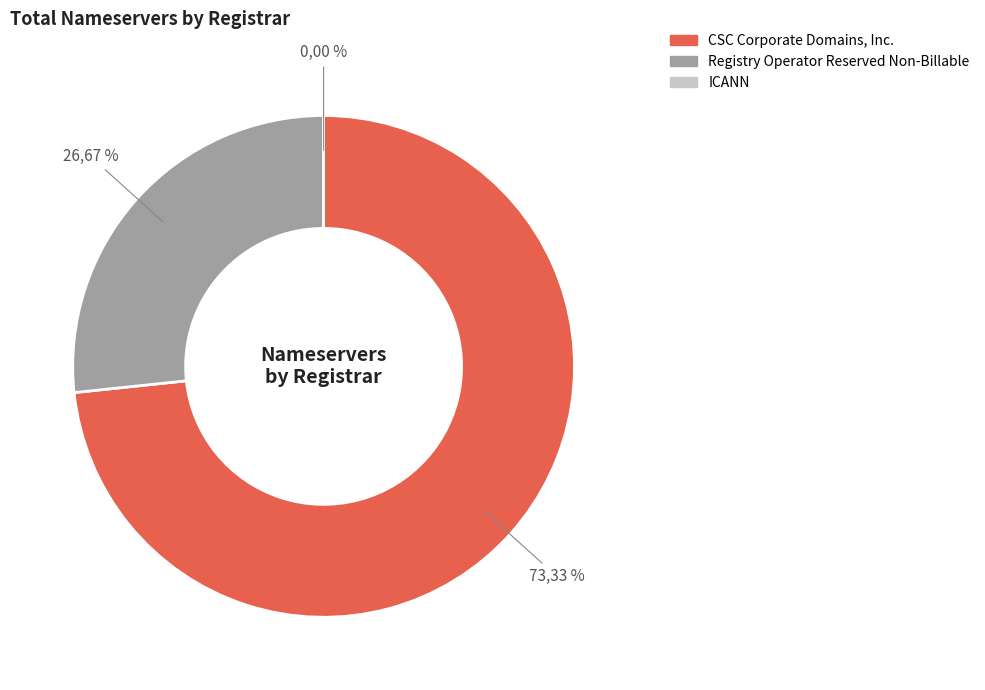

What is the largest slice in the pie chart?

CSC Corporate Domains, Inc.